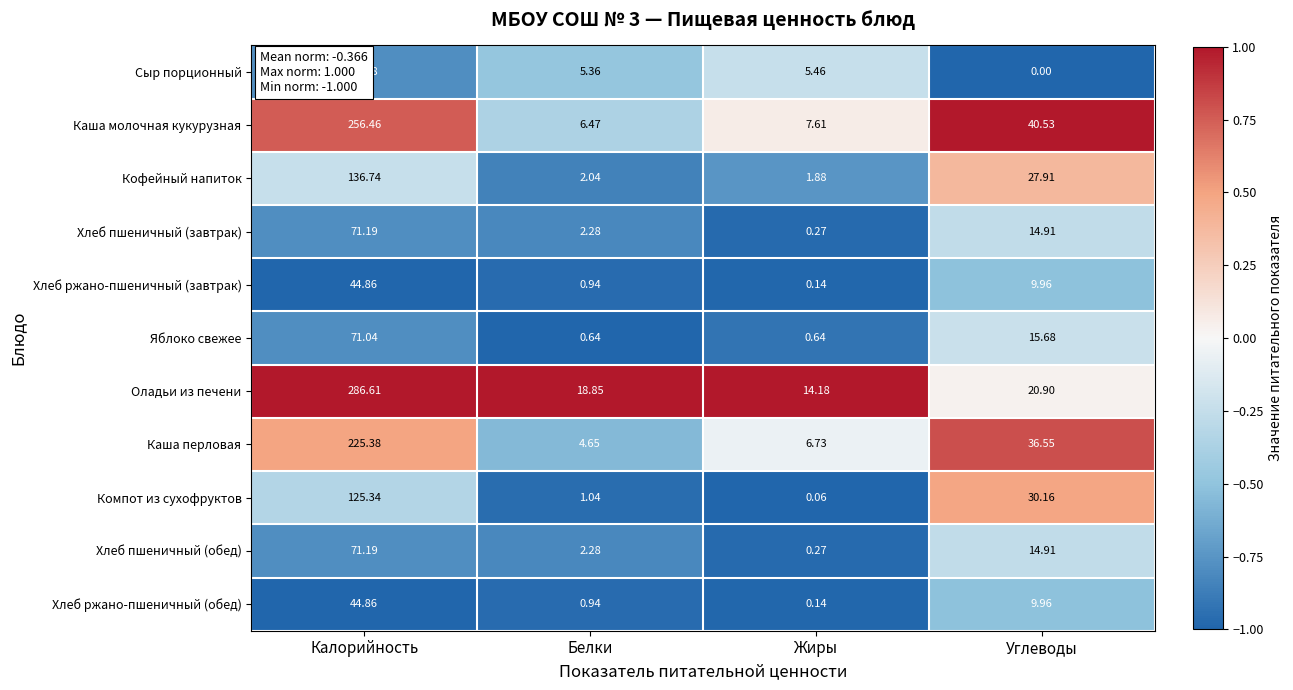

Which category has the lowest value in the Хлеб ржано-пшеничный (обед) series?

Жиры